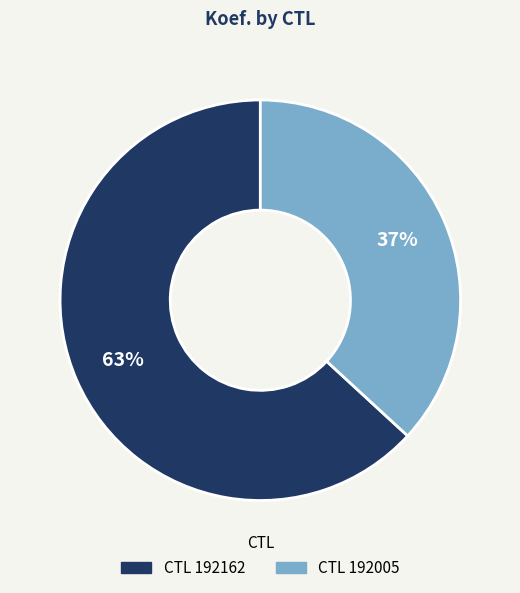

Does any single category account for the majority?

Yes